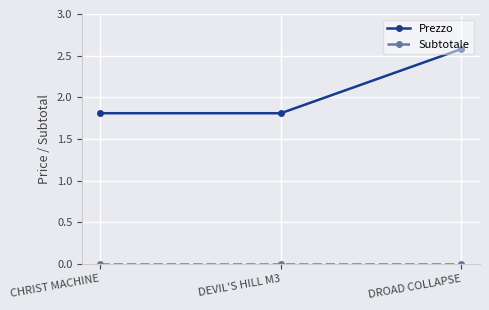

Does the chart have visible grid lines?

Yes